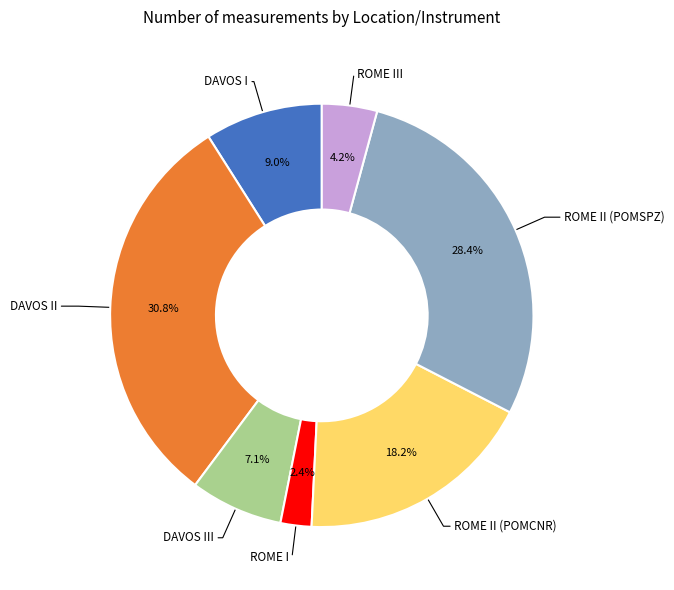

Count the number of slices in the pie.

7